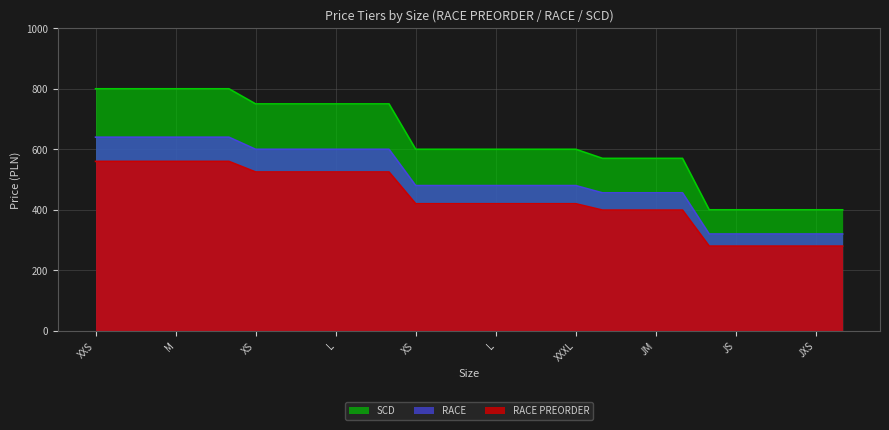

What is the smallest value displayed?

280.0